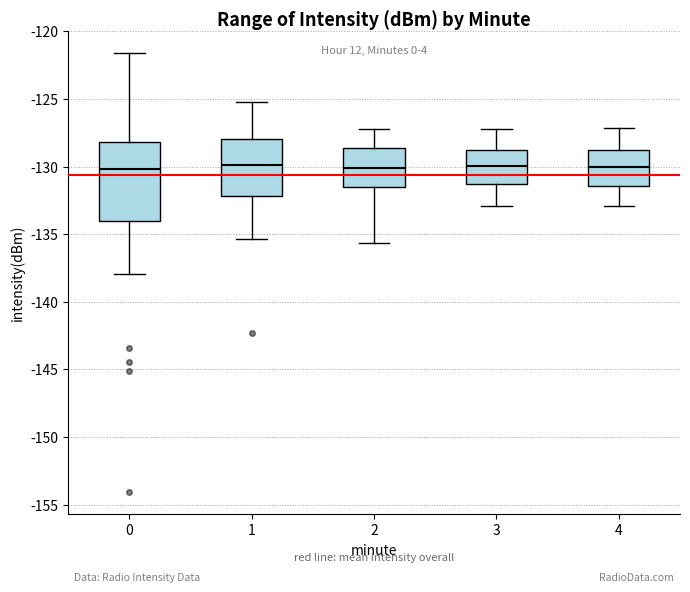

Comparing the boxes themselves (not the whiskers), which one is the tallest?

0